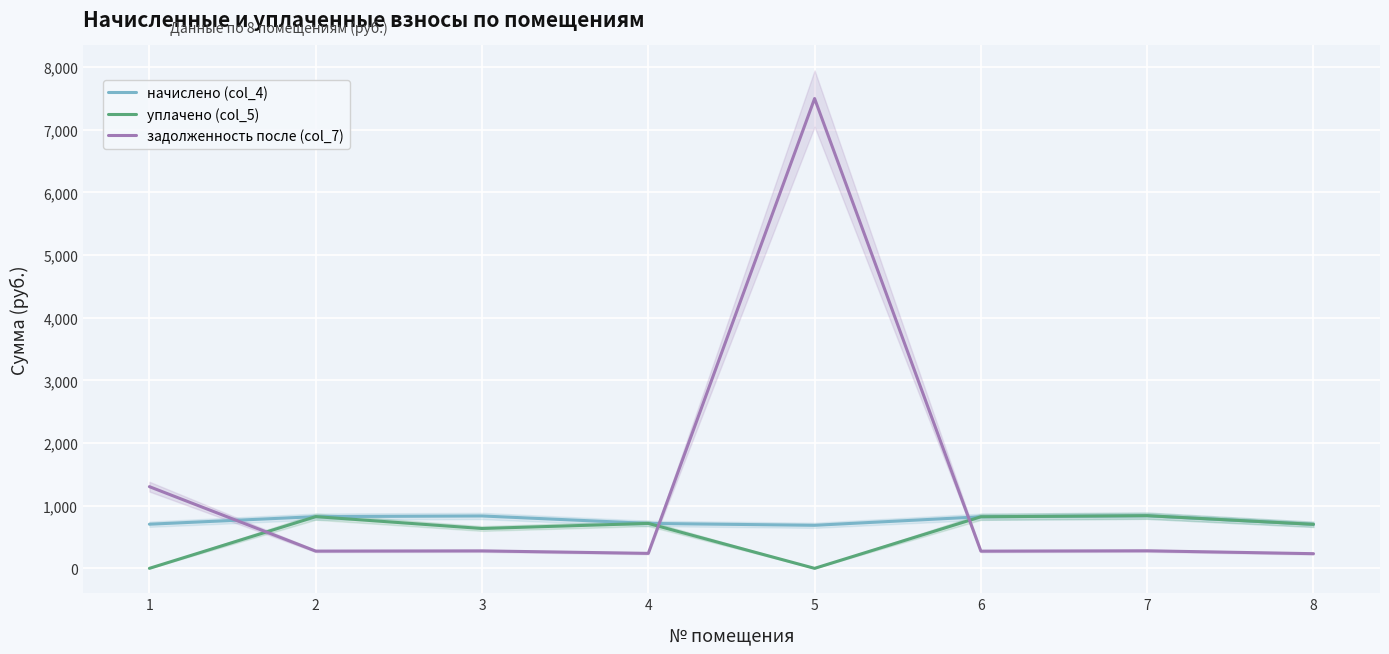

Which label corresponds to the largest value in the chart?

5